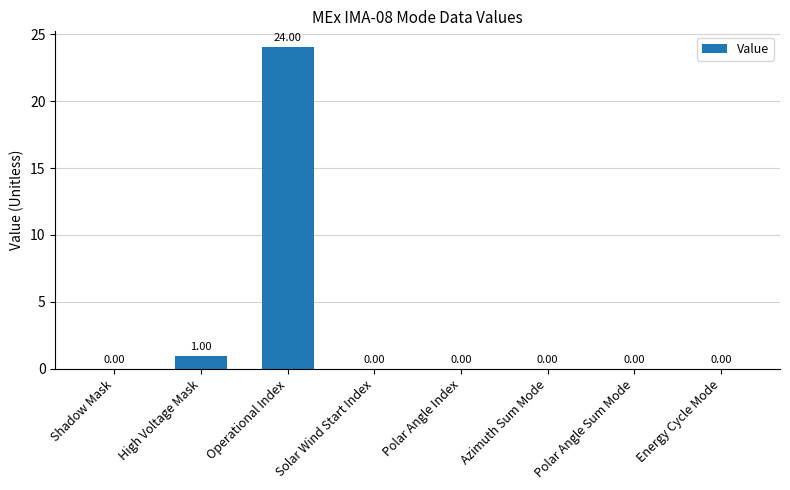

The chart shows a value of -14 at Polar Angle Sum Mode. True or false?

False